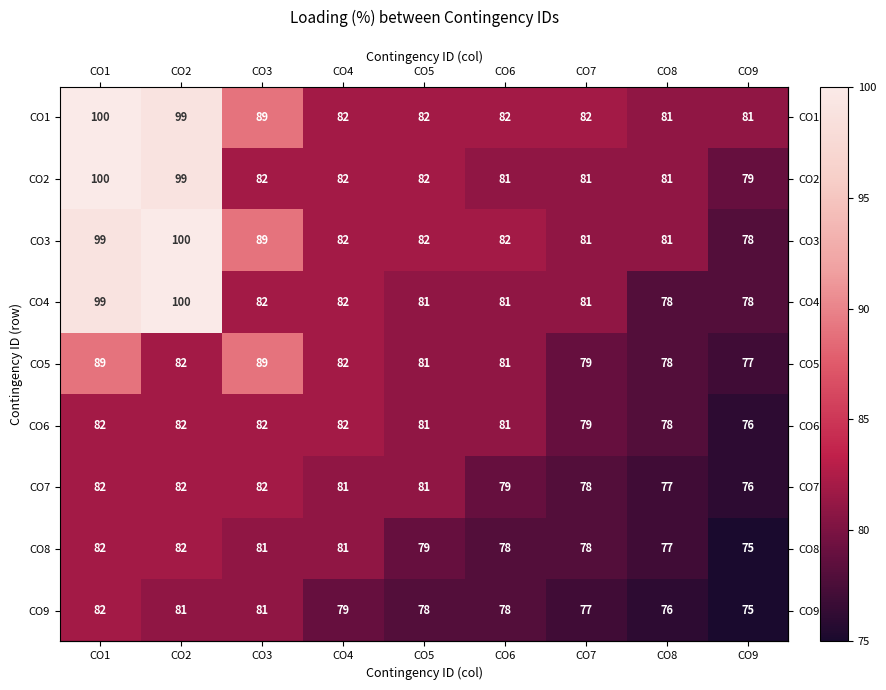

What is the spread (max minus min) of values at CO1?

18